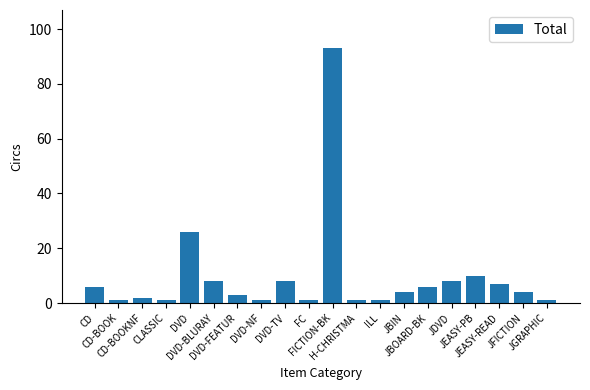

True or false: the data shows 1 at DVD-NF.

True